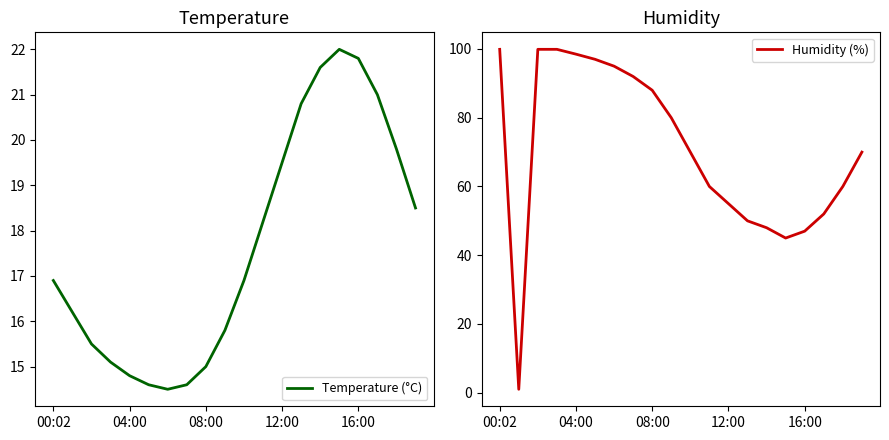

At how many categories does at least one series exceed 58?

13